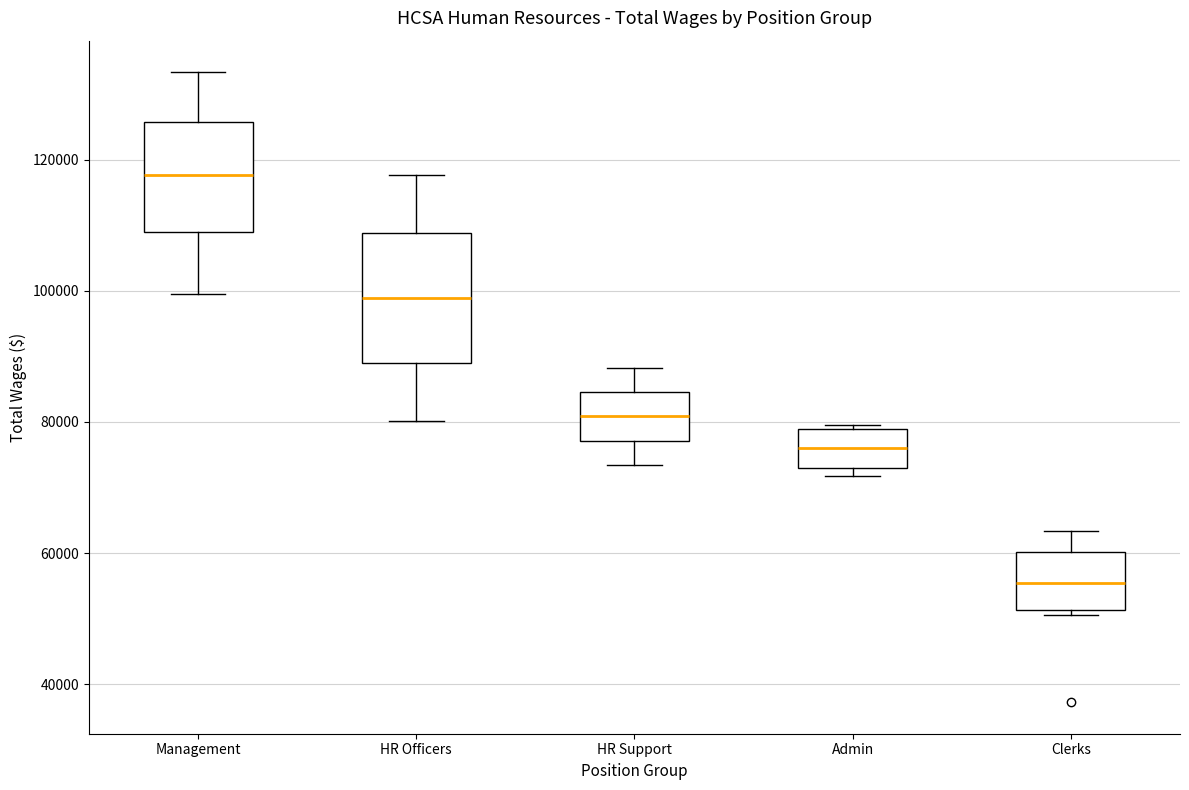

Reading left to right, transcribe this box plot: for each box, give where its median line is, the range the box spans, and where its two whiskers end, as read against the y-axis. The values are not printed on the chart, so give them approximately, as read against the axis.

Management: median 118000, box 108000 to 126000, whiskers 100000 to 134000
HR Officers: median 98000, box 88000 to 108000, whiskers 80000 to 118000
HR Support: median 80000, box 78000 to 84000, whiskers 74000 to 88000
Admin: median 76000, box 72000 to 78000, whiskers 72000 (just below the box's lower edge) to 80000
Clerks: median 56000, box 52000 to 60000, whiskers 50000 to 64000